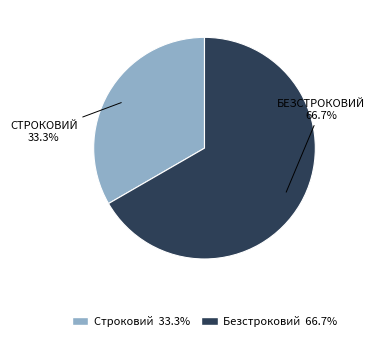

Is the sum of Безстроковий and Строковий greater than half?

Yes